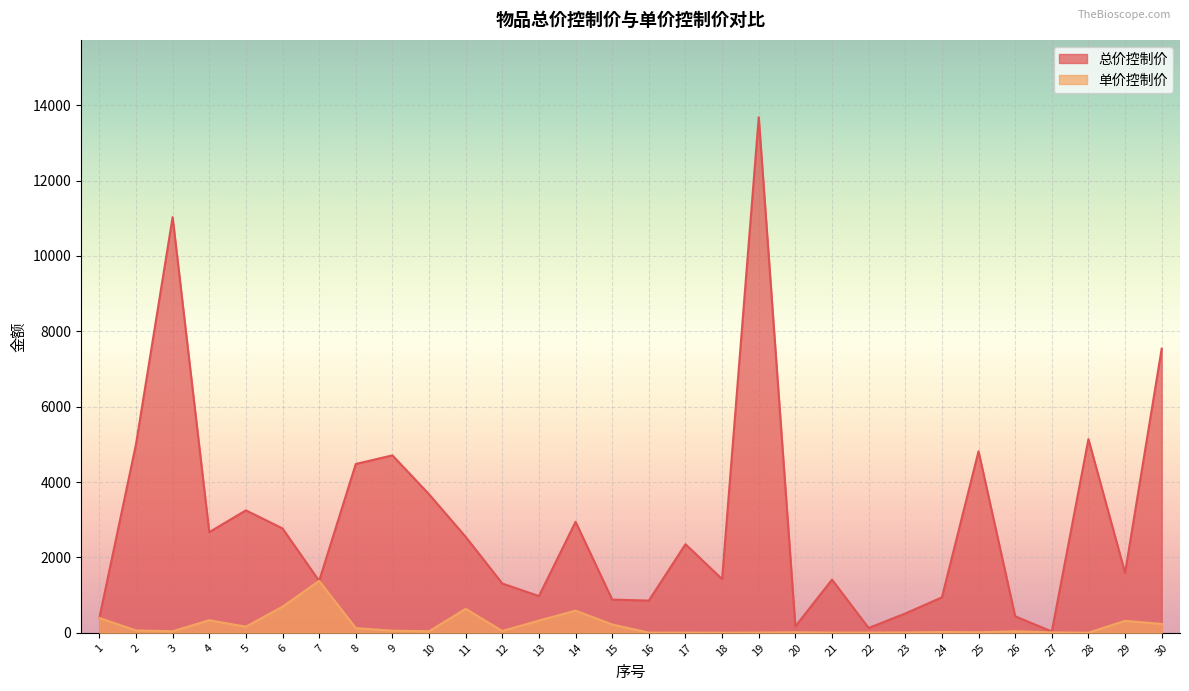

Which series has the largest total across all categories?

总价控制价